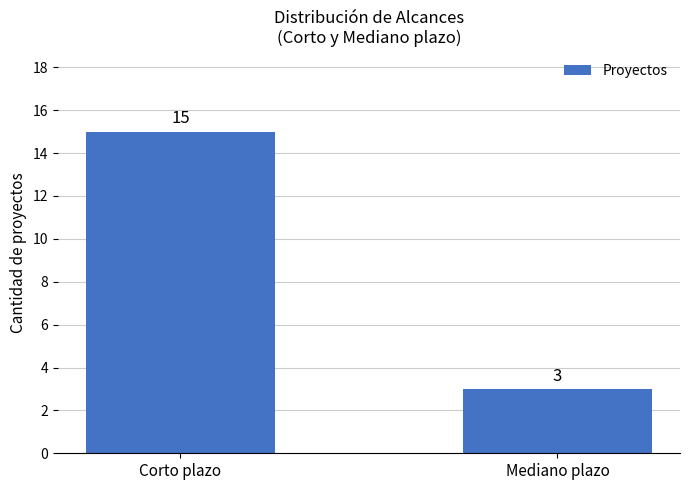

How many bars are there in total?

2